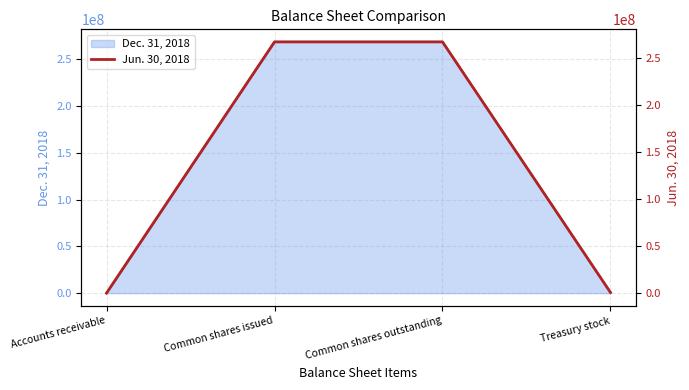

Rank the categories by value from highest to lowest.

Common shares issued, Common shares outstanding, Treasury stock, Accounts receivable